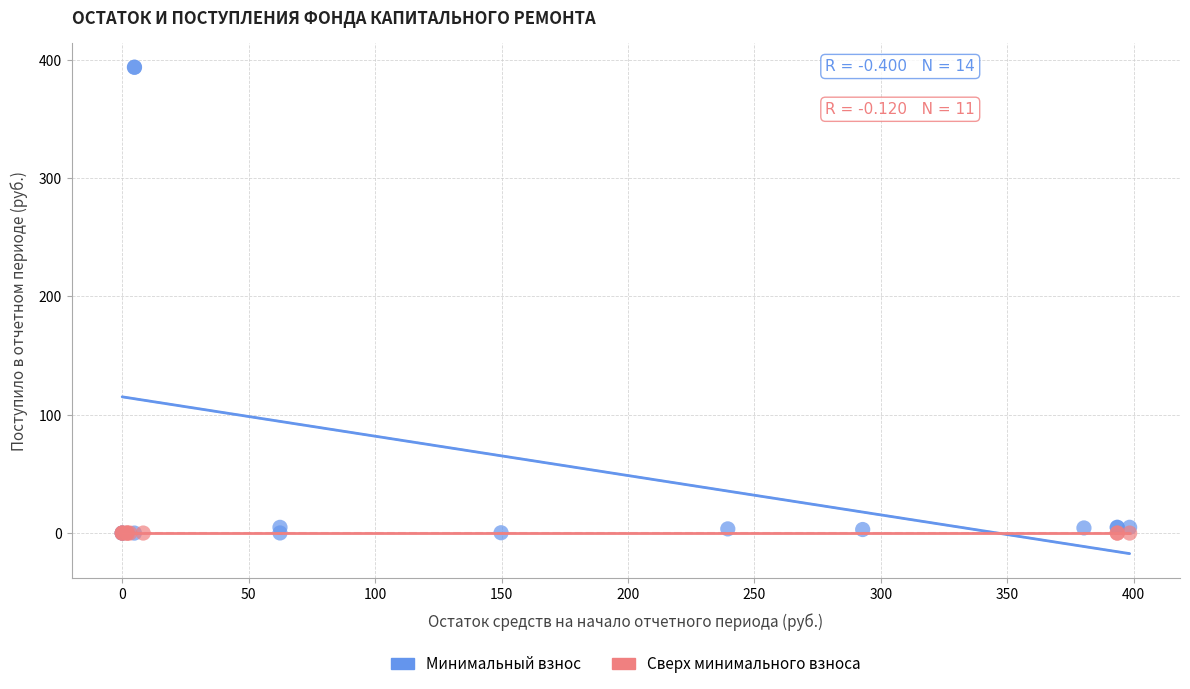

Which series contains the highest Y value?

Минимальный взнос